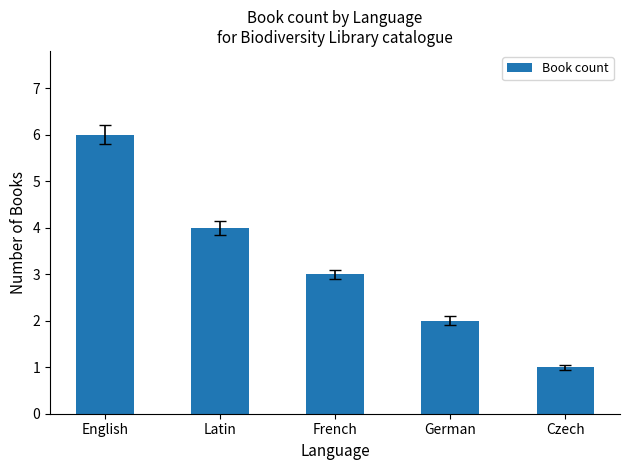

What position from the left is French?

3